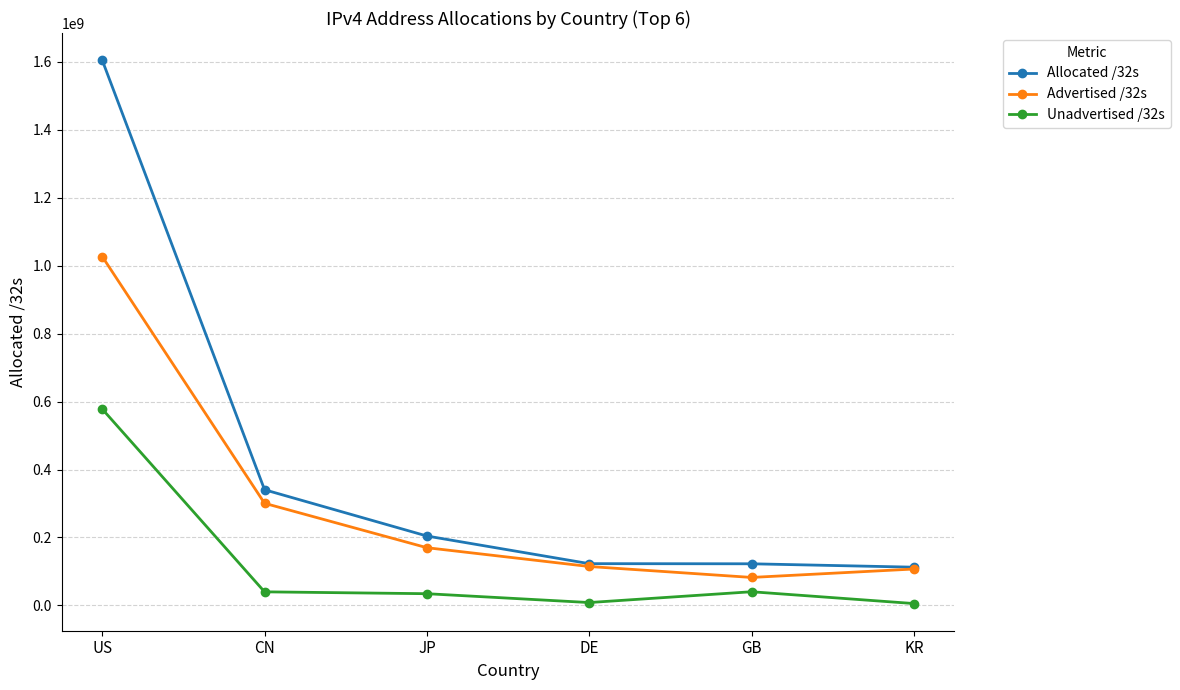

Rank the series by their maximum value, from highest to lowest.

Allocated /32s, Advertised /32s, Unadvertised /32s